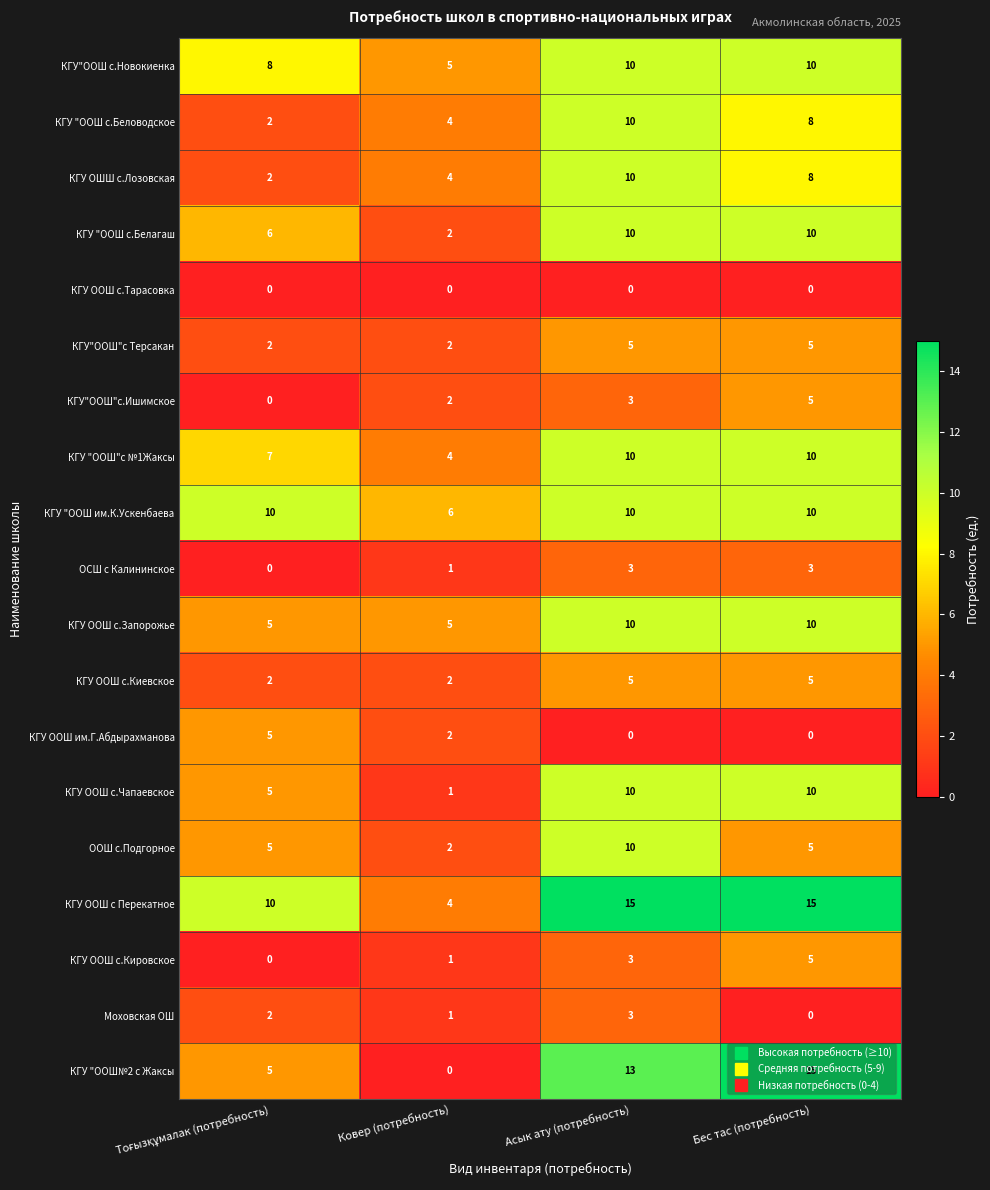

What is the total value across all series at Бес тас (потребность)?

134